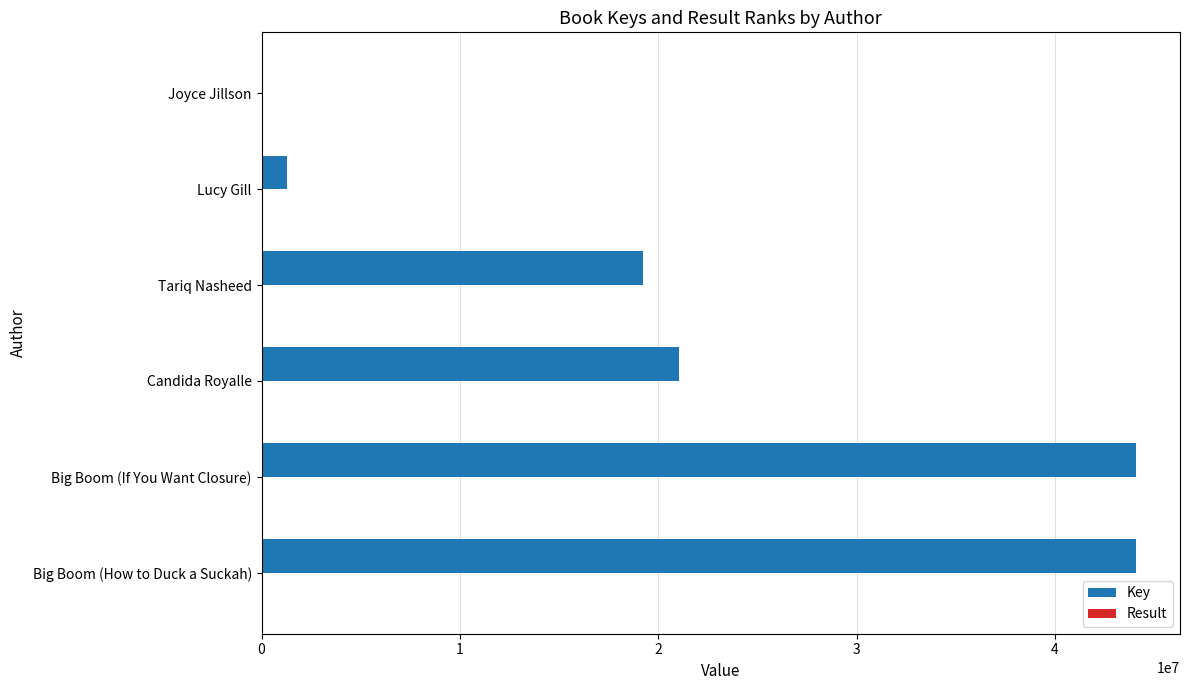

What is the sum of all Key values?

129736893